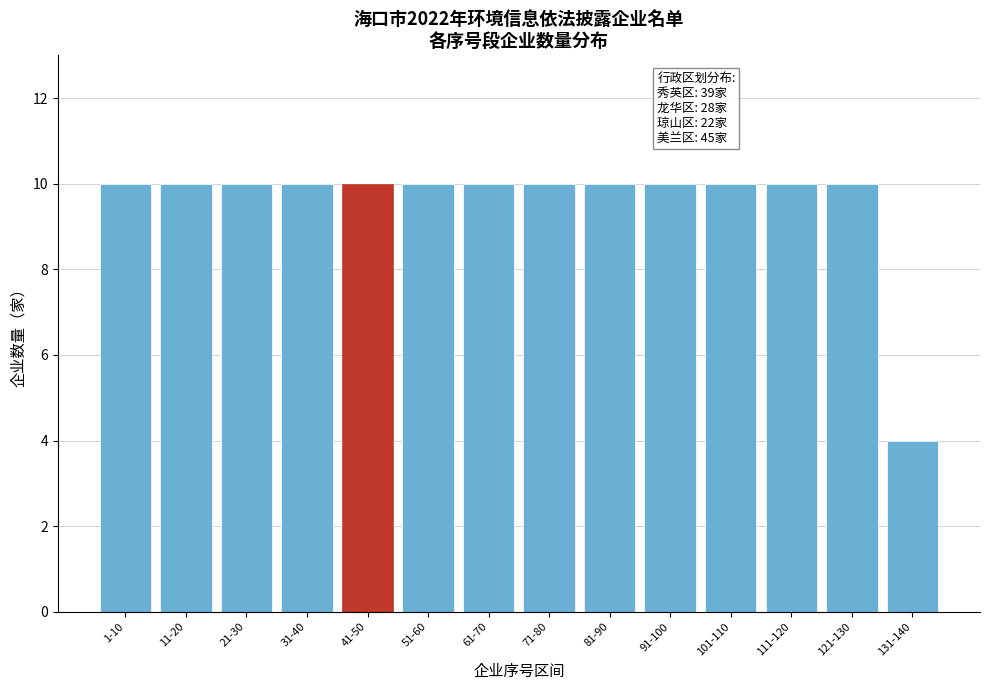

Reading left to right, list all the values displayed in this chart.

1-10=10	11-20=10	21-30=10	31-40=10	41-50=10	51-60=10	61-70=10	71-80=10	81-90=10	91-100=10	101-110=10	111-120=10	121-130=10	131-140=4